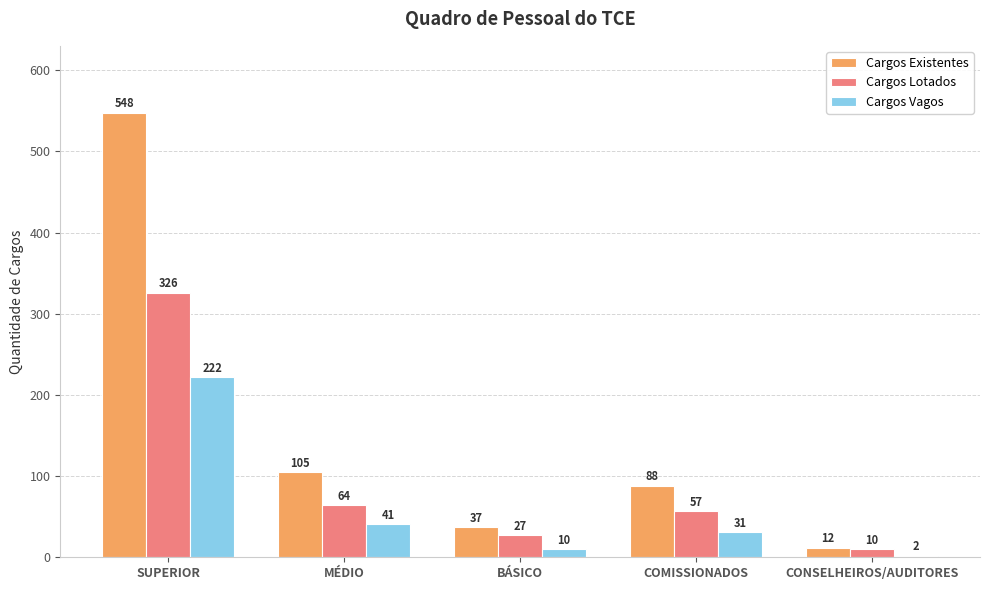

What is the spread (max minus min) of values at CONSELHEIROS/AUDITORES?

10